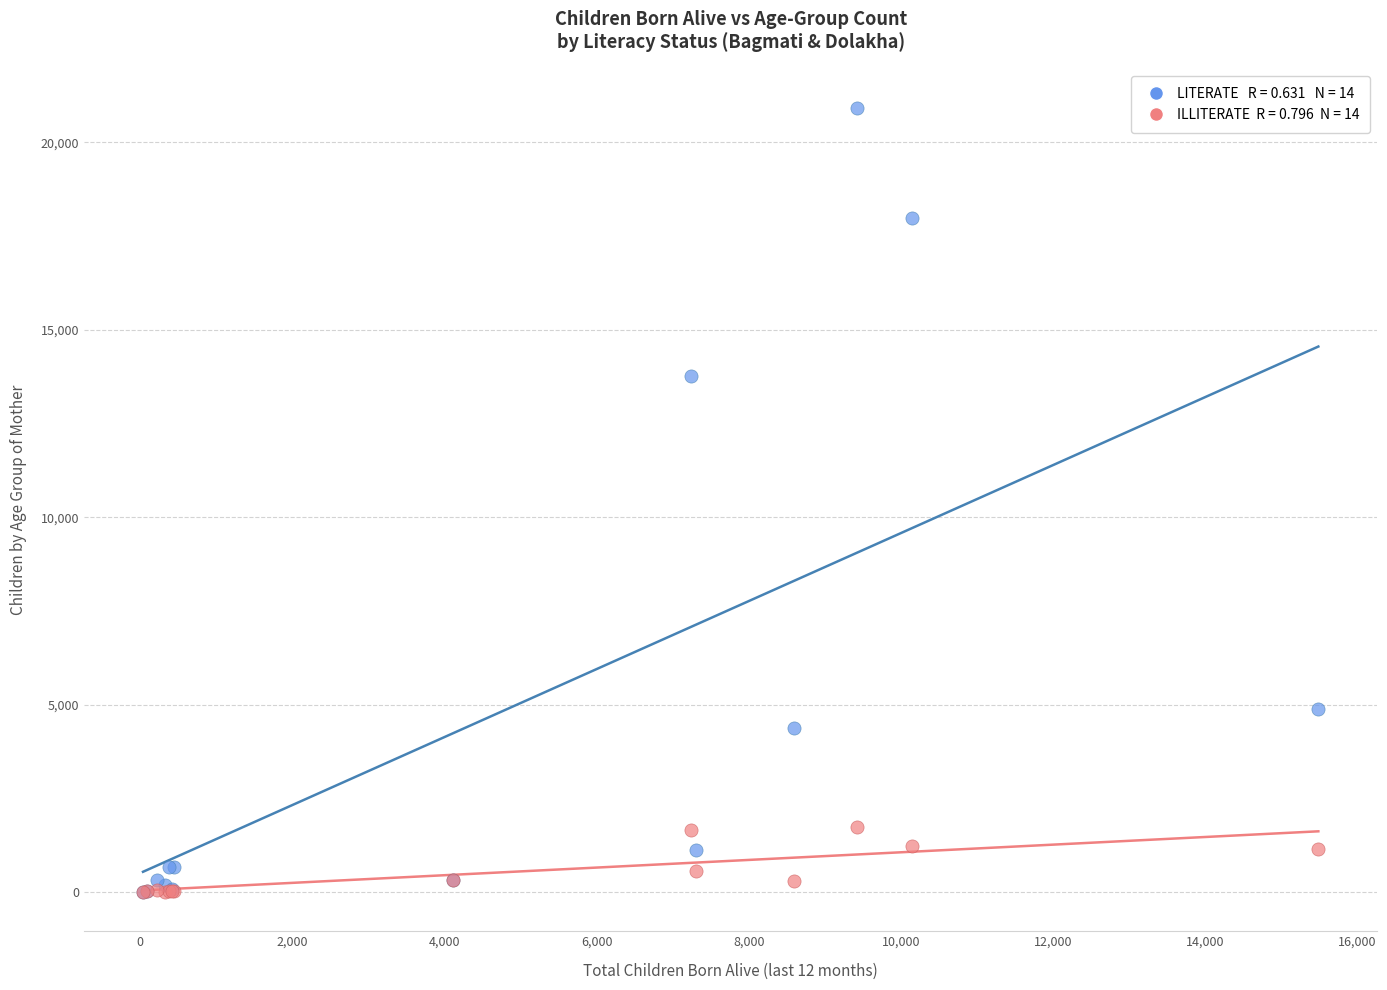

Across all series, what Y value is closest to 10458?

13778